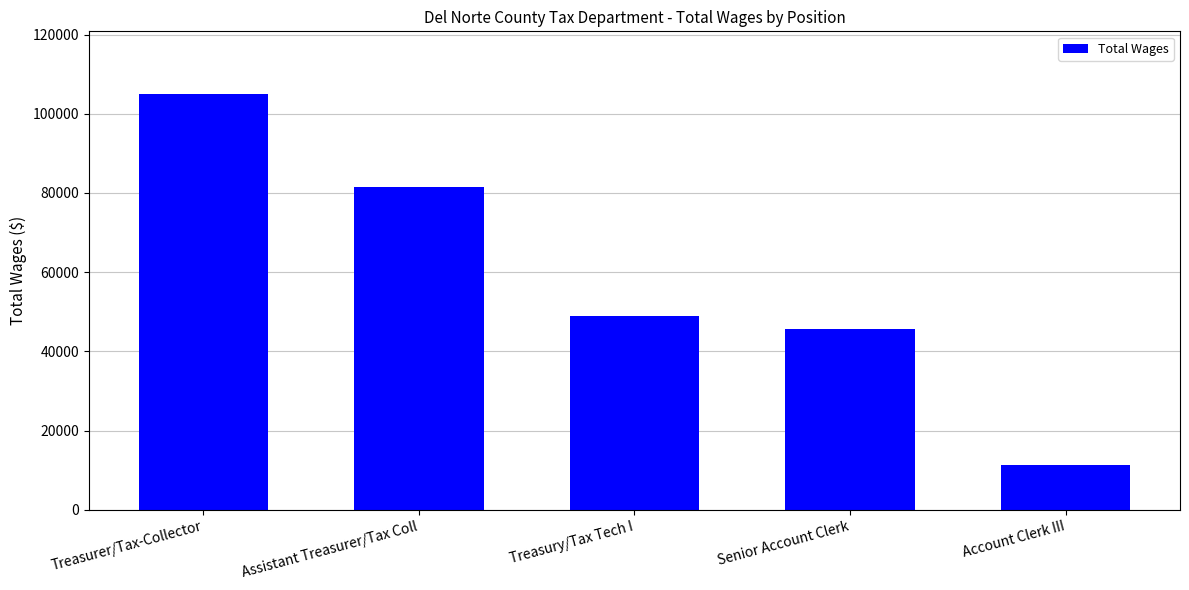

True or false: the data shows 81632 at Assistant Treasurer/Tax Coll.

True